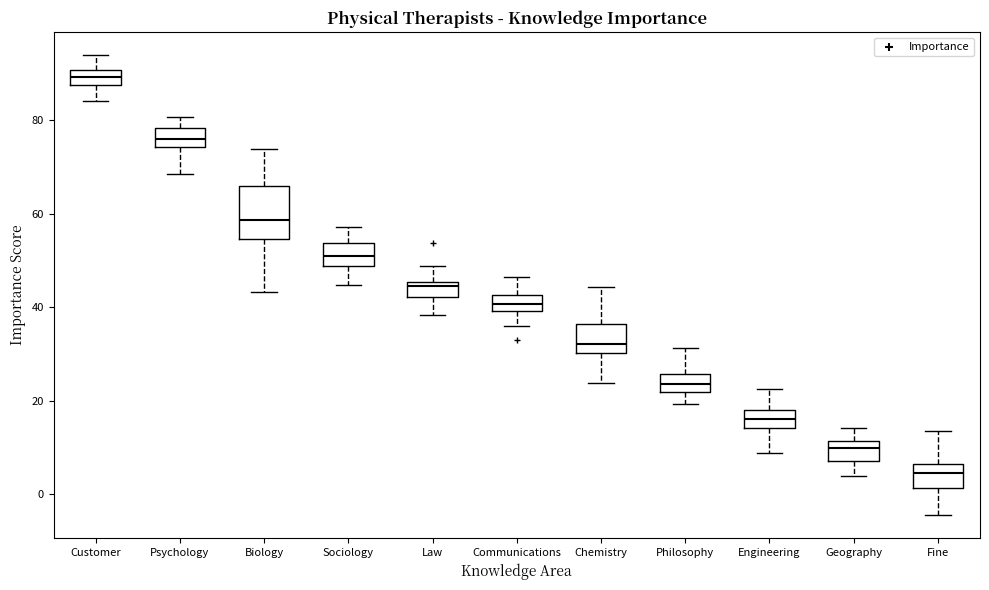

Reading left to right, read every box against the y-axis: the position of its median line, the range the box covers, and the ends of its whiskers. The values are not printed on the chart, so give them approximately, as read against the axis.

Customer: median 90 (inside the box), box 88 to 90, whiskers 84 to 94
Psychology: median 76, box 74 to 78, whiskers 68 to 80
Biology: median 58, box 54 to 66, whiskers 44 to 74
Sociology: median 50, box 48 to 54, whiskers 44 to 58
Law: median 44, box 42 to 46, whiskers 38 to 48
Communications: median 40 (inside the box), box 40 to 42, whiskers 36 to 46
Chemistry: median 32, box 30 to 36, whiskers 24 to 44
Philosophy: median 24, box 22 to 26, whiskers 20 to 32
Engineering: median 16, box 14 to 18, whiskers 8 to 22
Geography: median 10, box 8 to 12, whiskers 4 to 14
Fine: median 4, box 2 to 6, whiskers -4 to 14